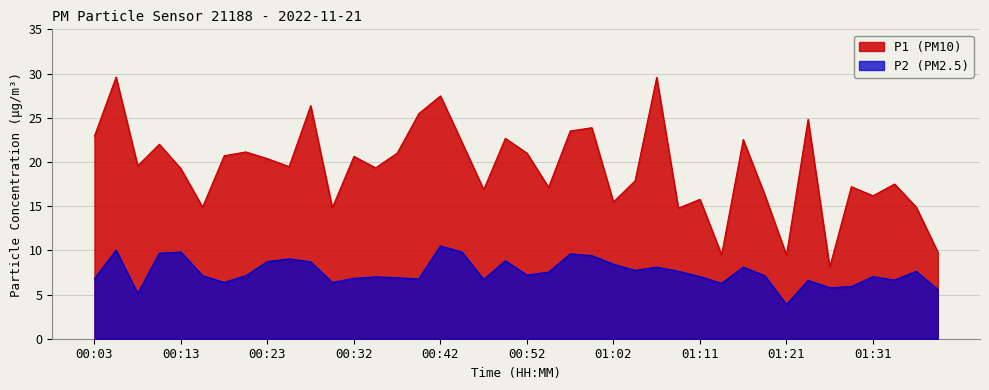

Does the chart display data point markers on the line(s)?

No